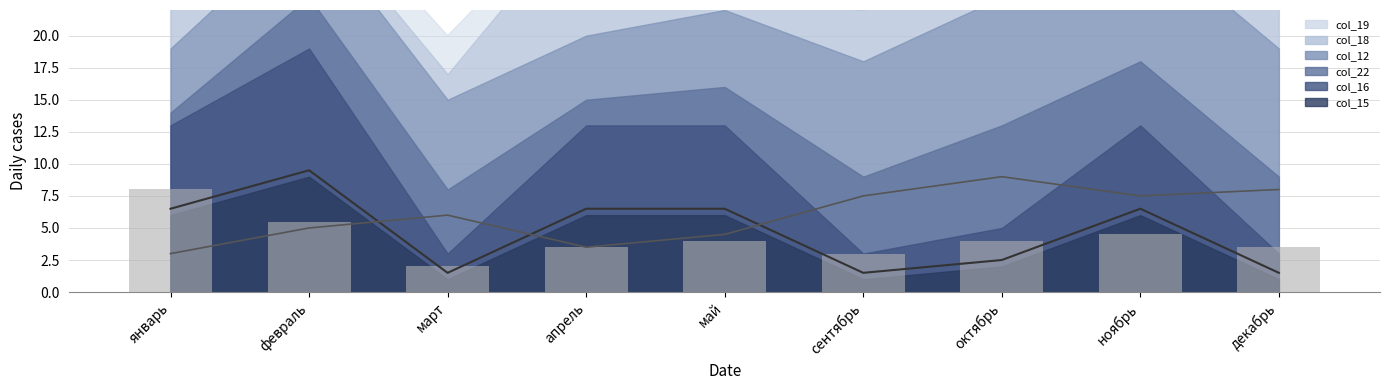

What value does the trend_high series have at декабрь?

8.0